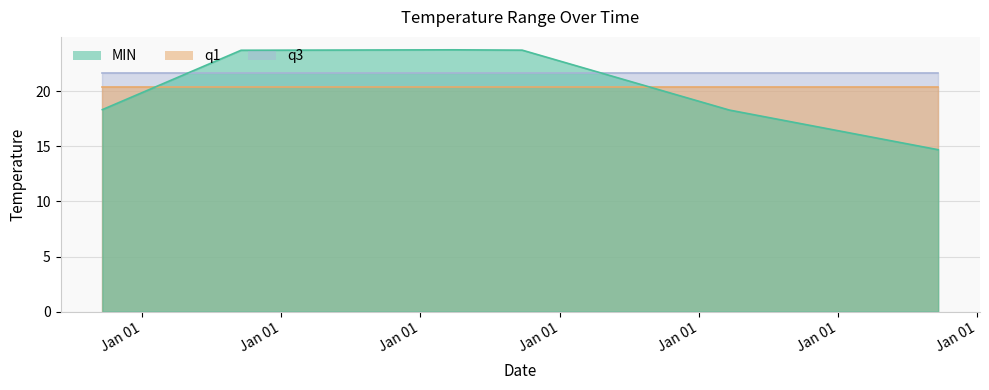

At 2019-06-10, list the series in order from smallest to largest.

MIN, q1, q3